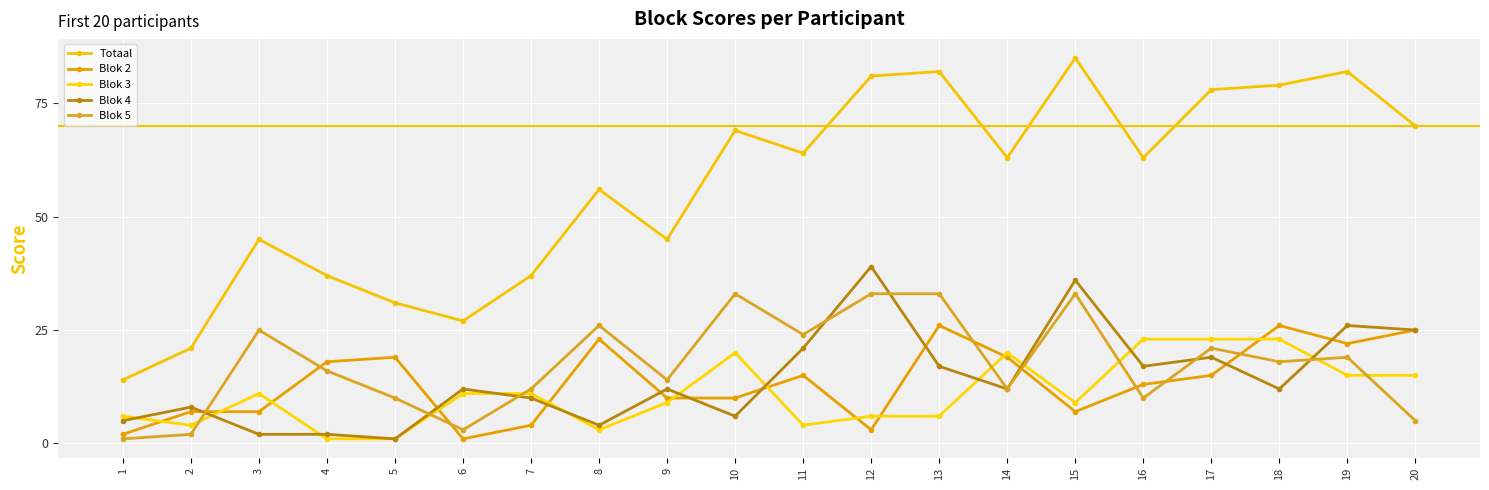

How many categories are shown in the chart?

20